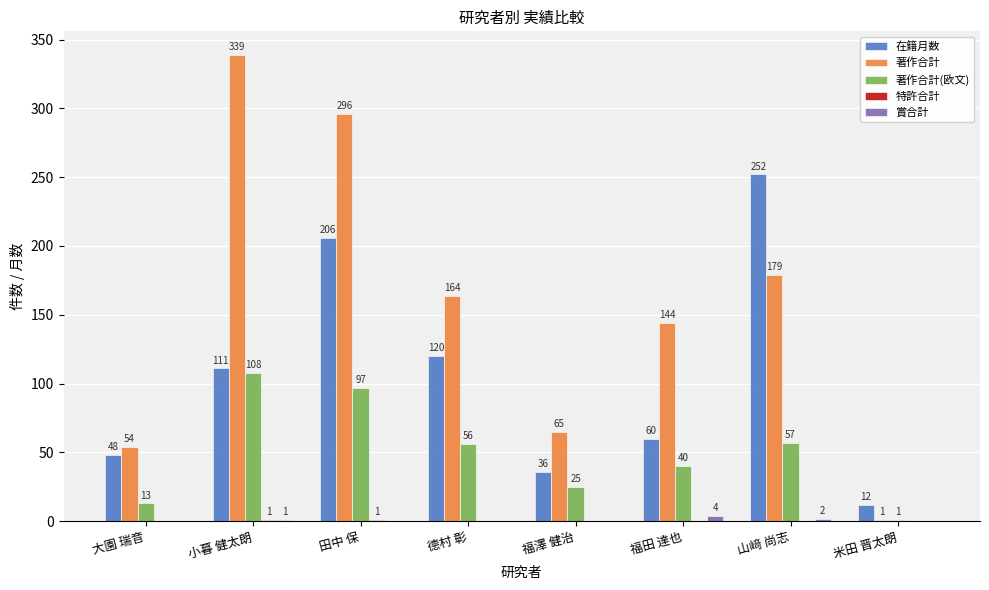

How many groups of bars are there?

8